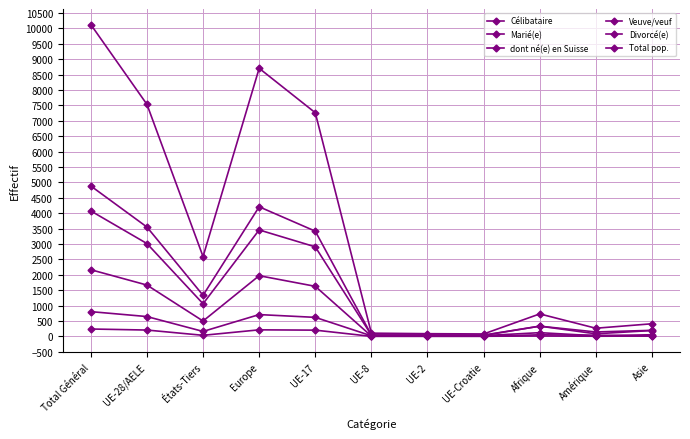

What is the difference between the Total pop. values at Europe and UE-Croatie?

8627